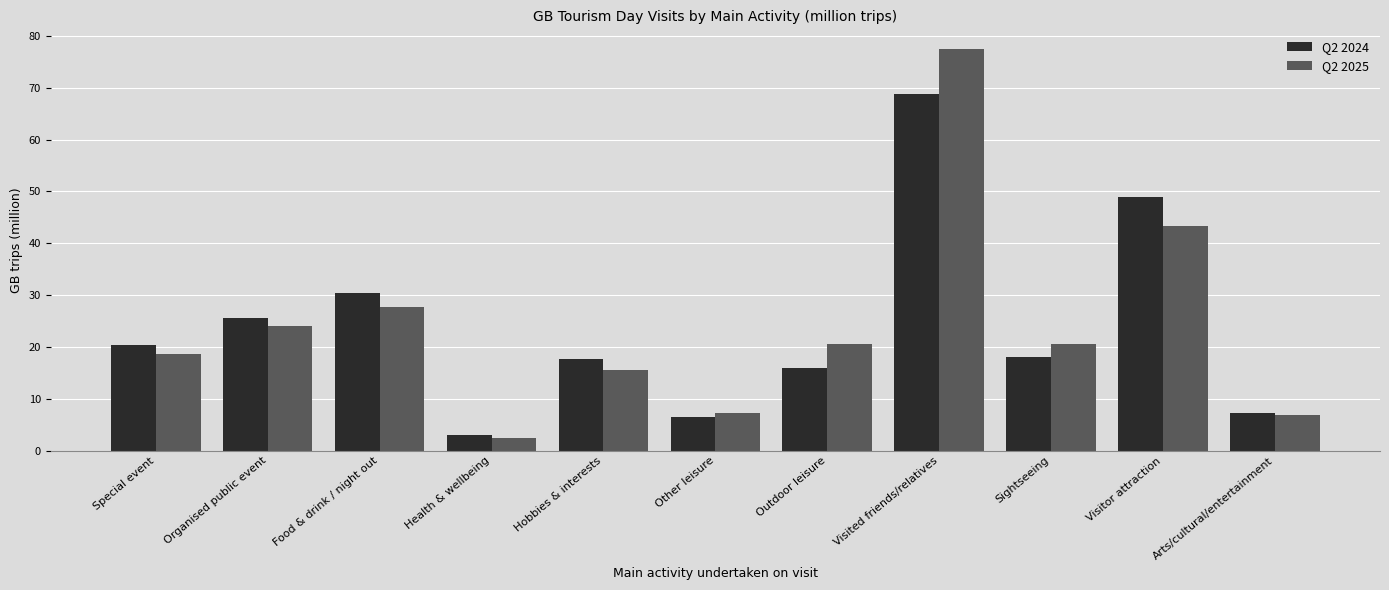

What is the total value across all series at Other leisure?

13.8